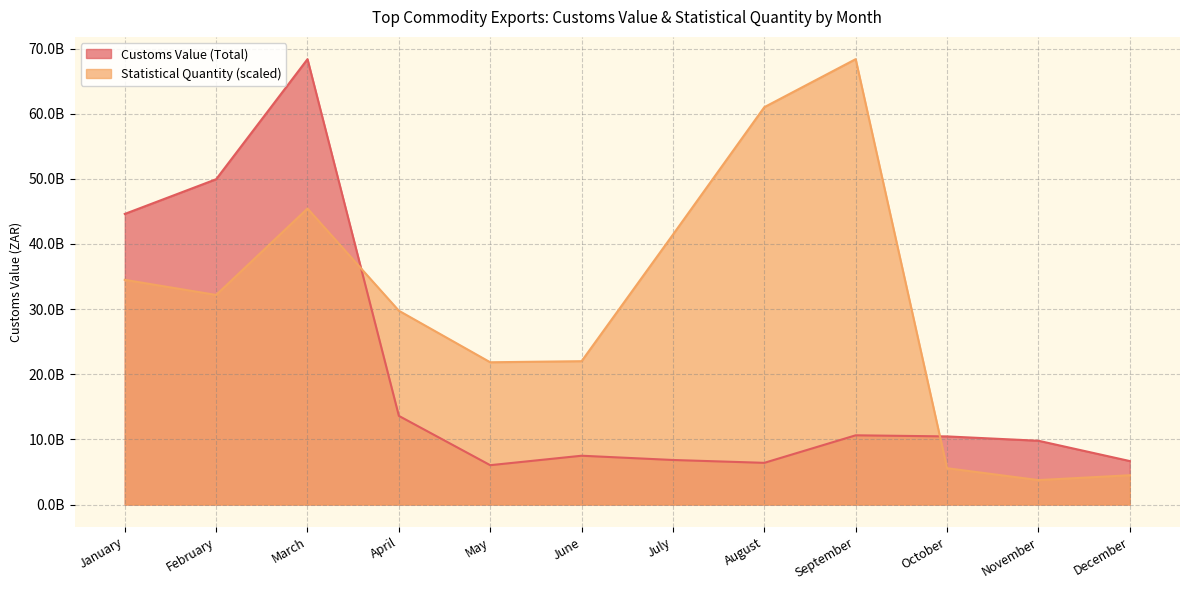

What is the sum of all Statistical Quantity values?

370269811207.8